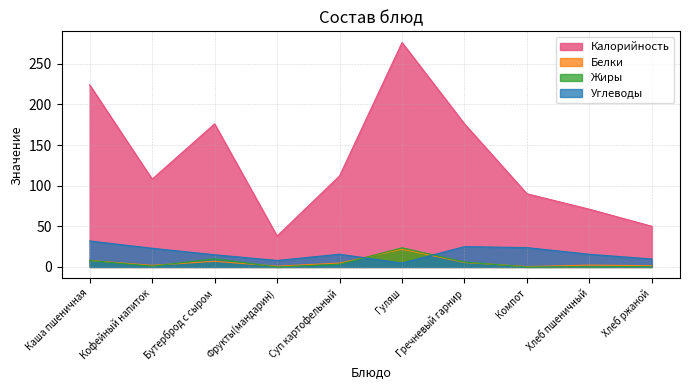

Which series changed the most between Гречневый гарнир and Компот?

Калорийность